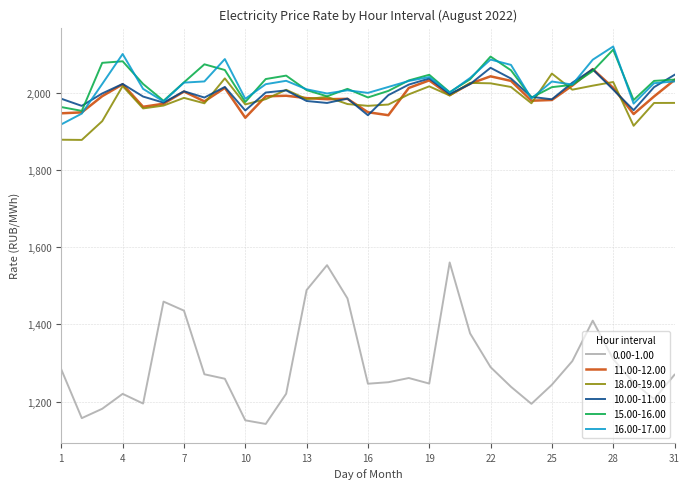

How many lines are shown in the chart?

6